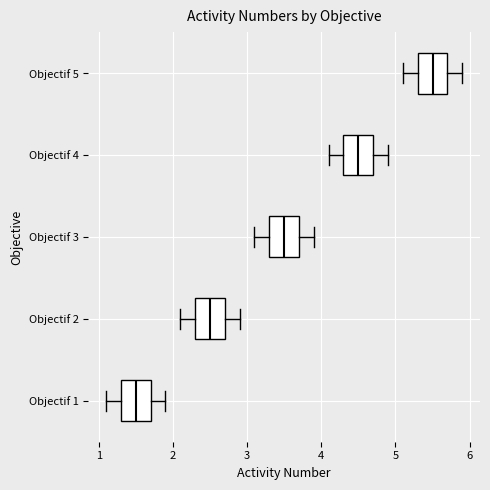

Where does the right whisker of the box for Objectif 2 end on the x-axis? The values are not printed on the chart, so give them approximately, as read against the axis.

2.9